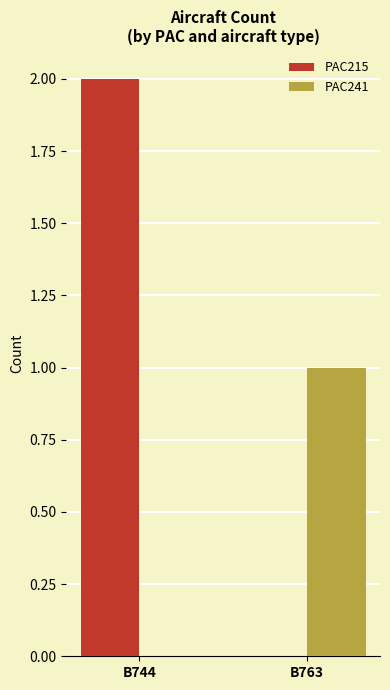

What is the sum of all PAC215 values?

2